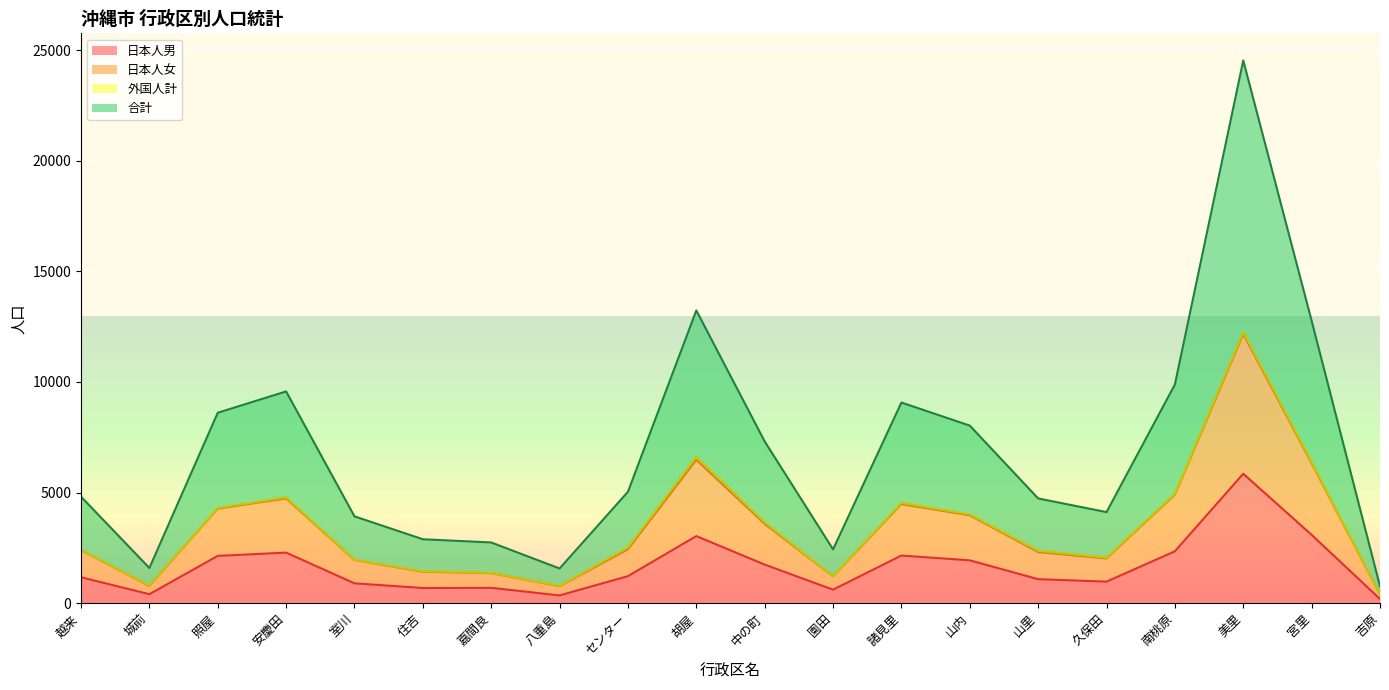

What is the difference between the 日本人男 values at センター and 山内?

714